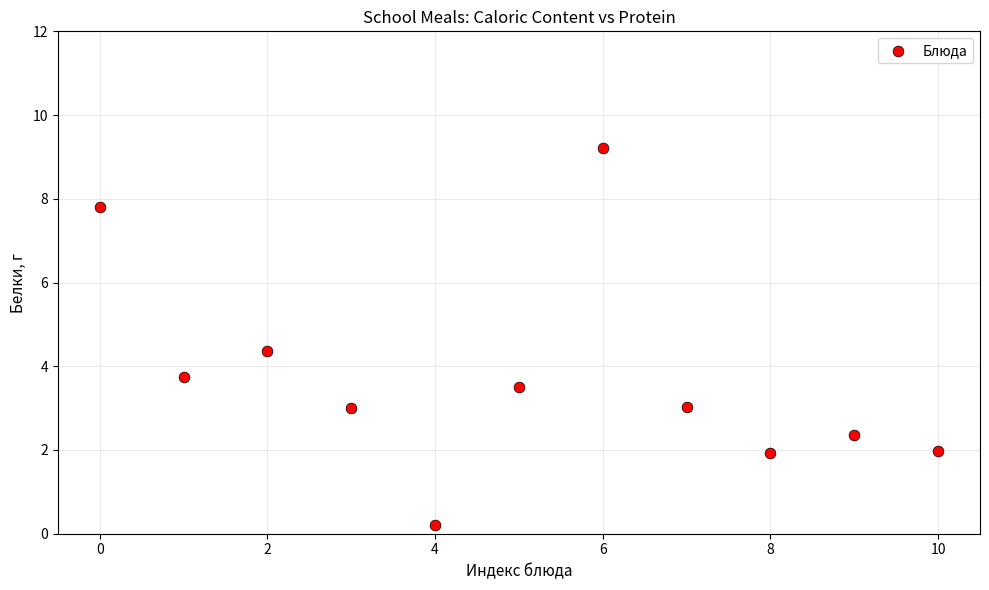

What is the range of Y values (max minus min)?

9.0